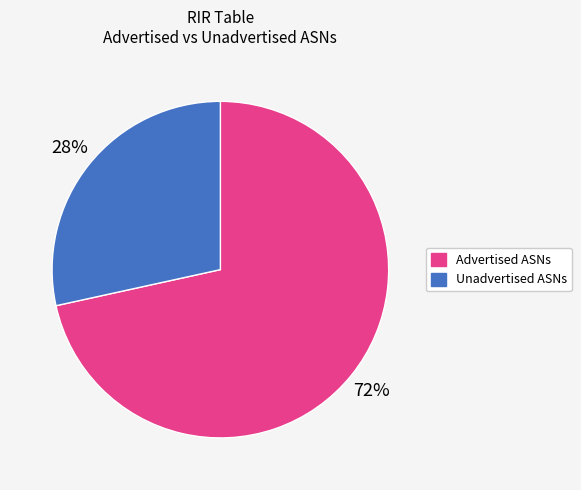

True or false: Unadvertised ASNs accounts for 22% of the total.

False